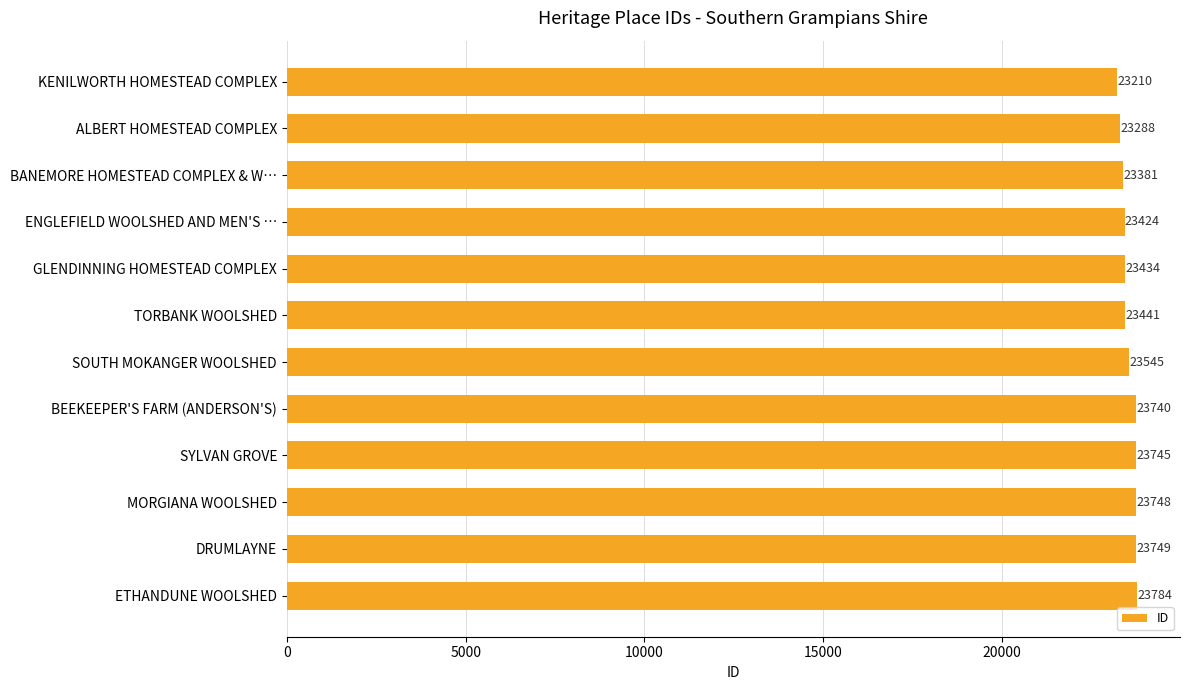

How many categories are shown in the chart?

12